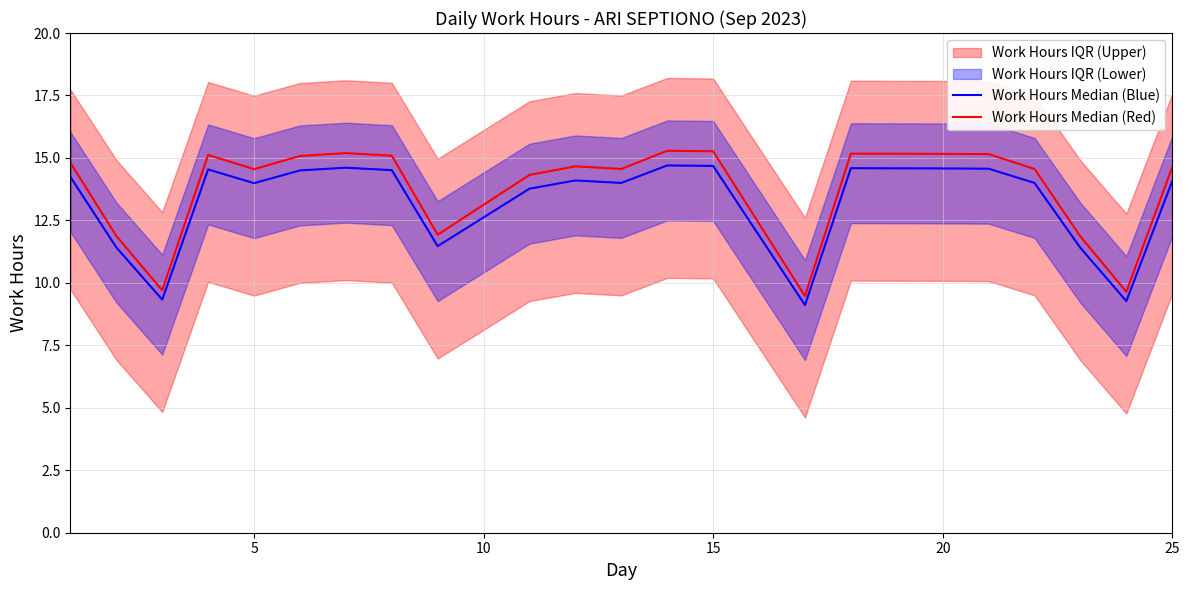

What is the maximum value shown in the chart?

15.3